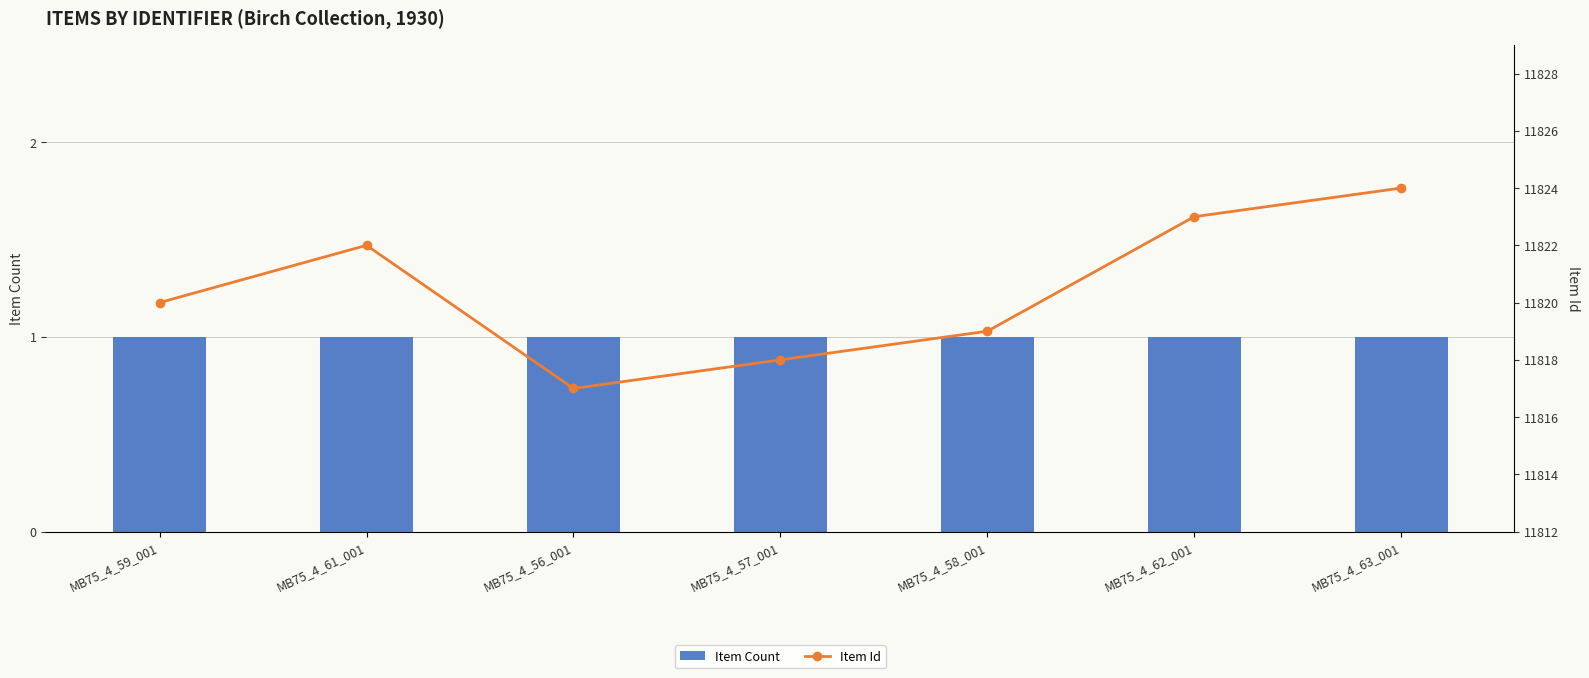

What position from the right is MB75_4_57_001?

4